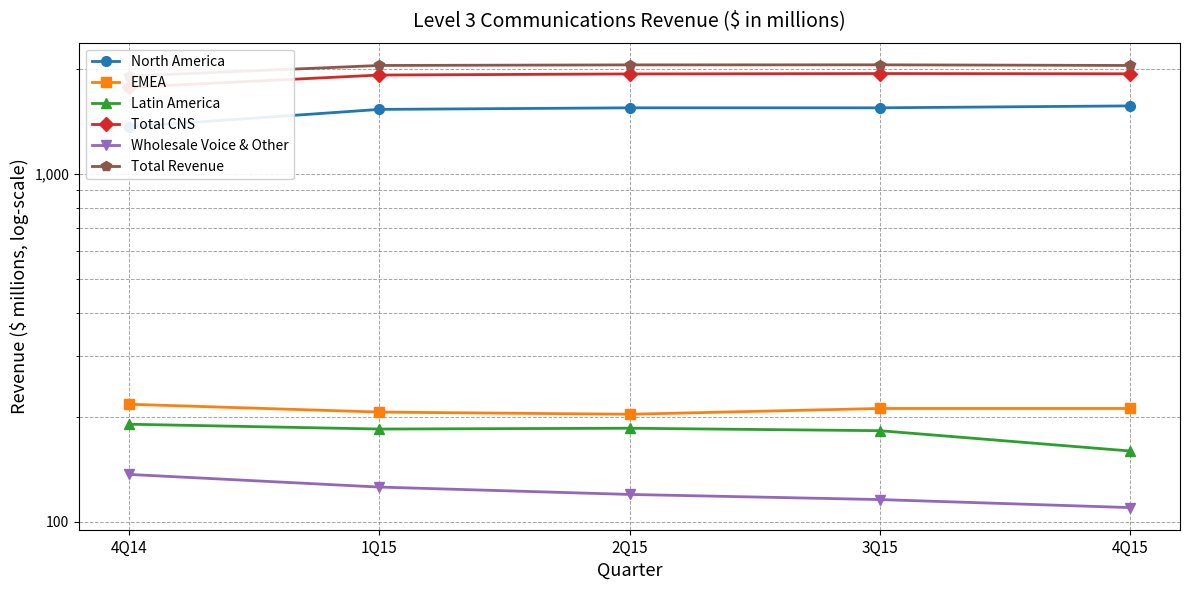

At 3Q15, list the series in order from largest to smallest.

Total Revenue, Total CNS, North America, EMEA, Latin America, Wholesale Voice & Other